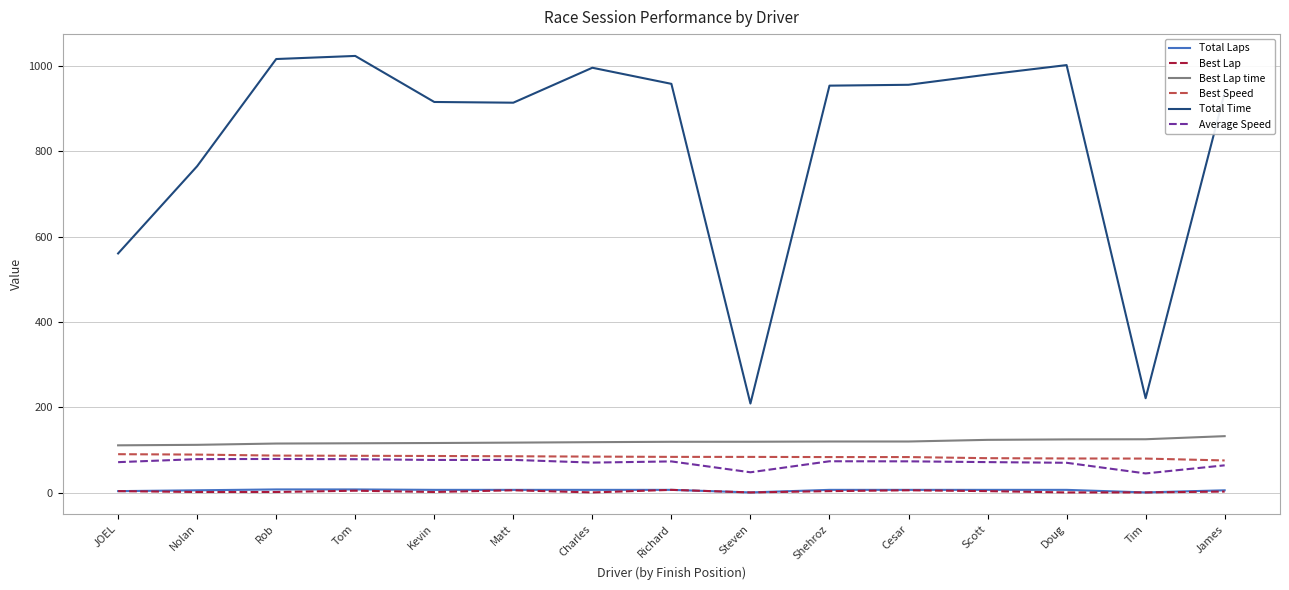

True or false: Best Speed has a value of 38.0 at Rob.

False